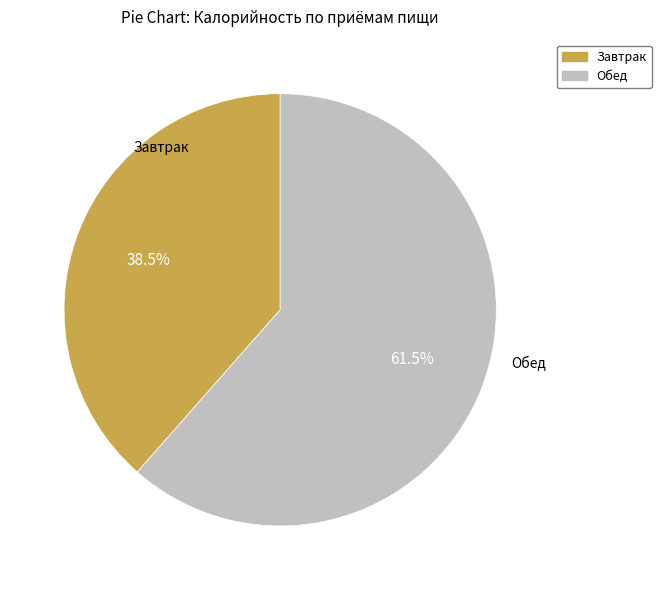

Combined, what portion of the pie is Завтрак and Обед?

100.0%